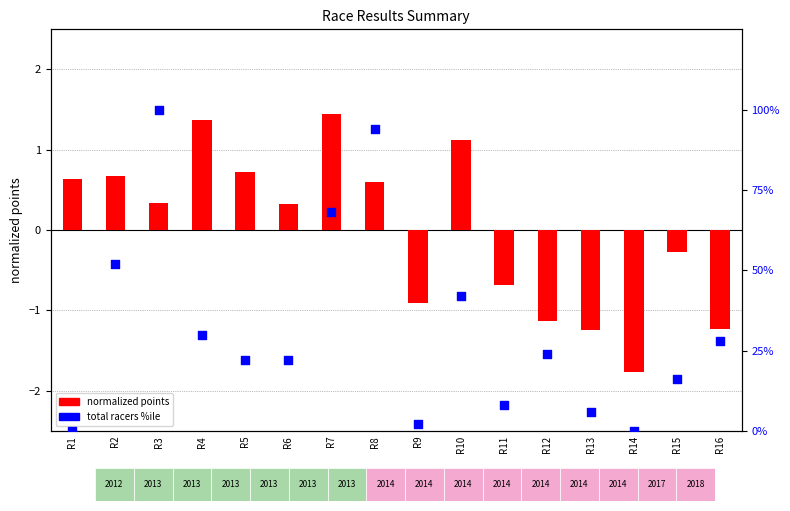

At how many categories does at least one series exceed 34?

5